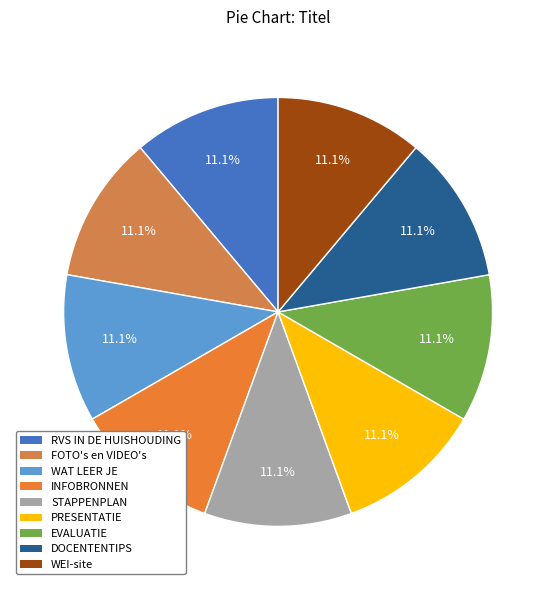

How many slices are in this pie chart?

9